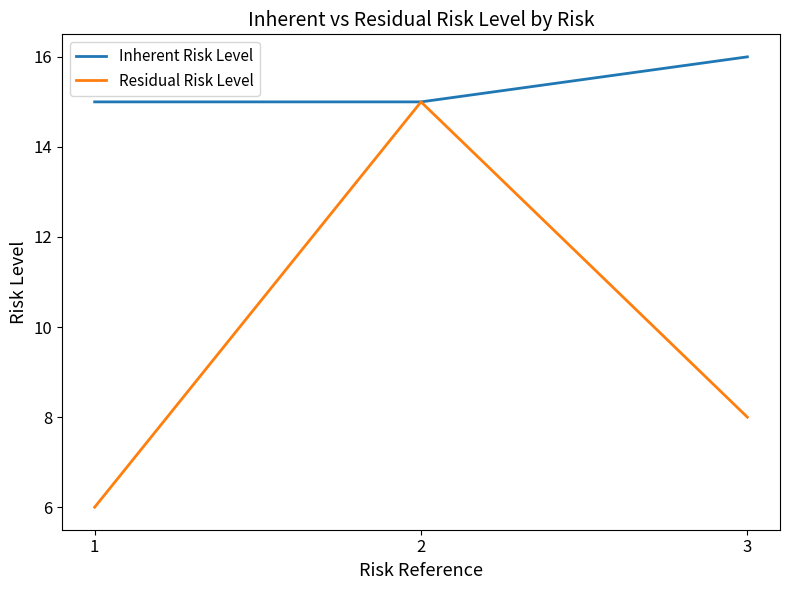

Which label corresponds to the largest value in the chart?

3